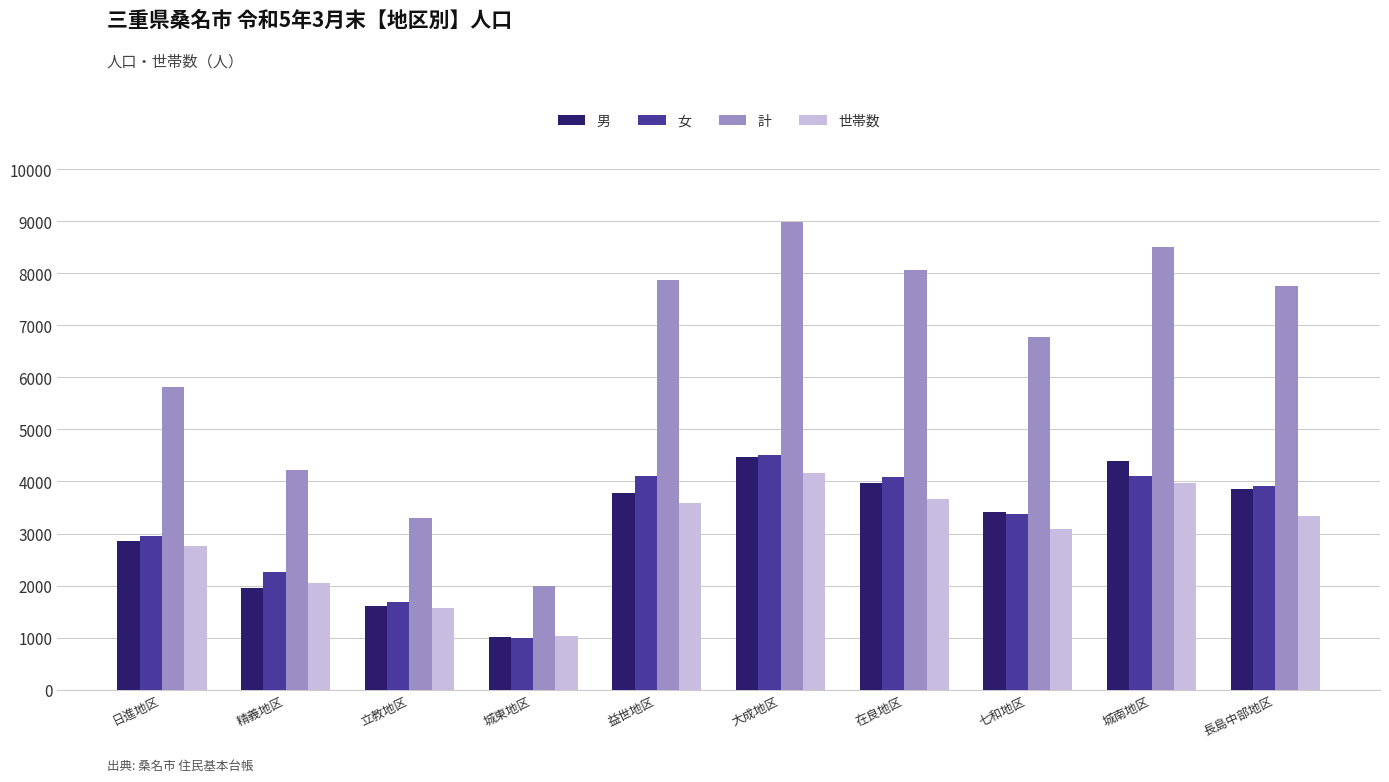

The 男 series shows 1959 at 精義地区. True or false?

True